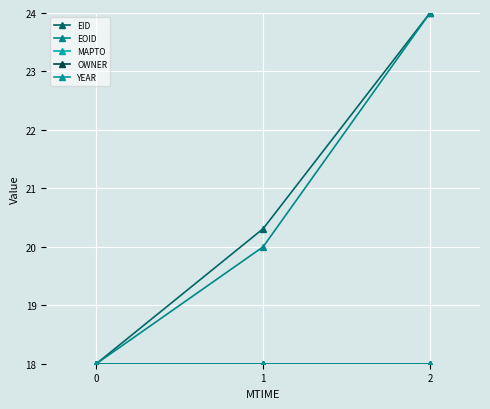

What is the minimum value shown in the chart?

18.0